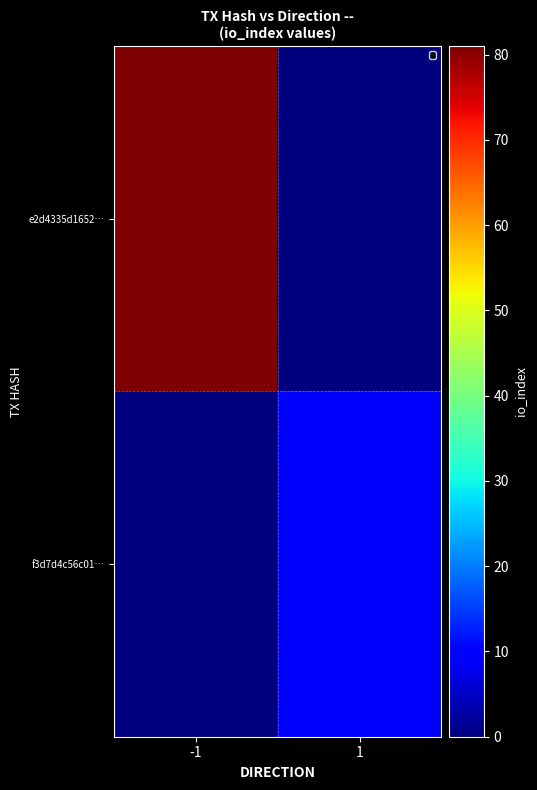

Reading right to left, transcribe all the data shown in this chart.

e2d4335d1652…: 1=0	-1=81
f3d7d4c56c01…: 1=9	-1=0